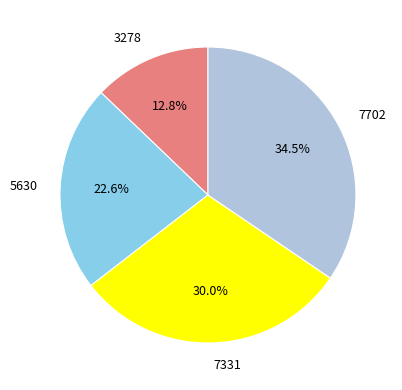

How many slices are in this pie chart?

4